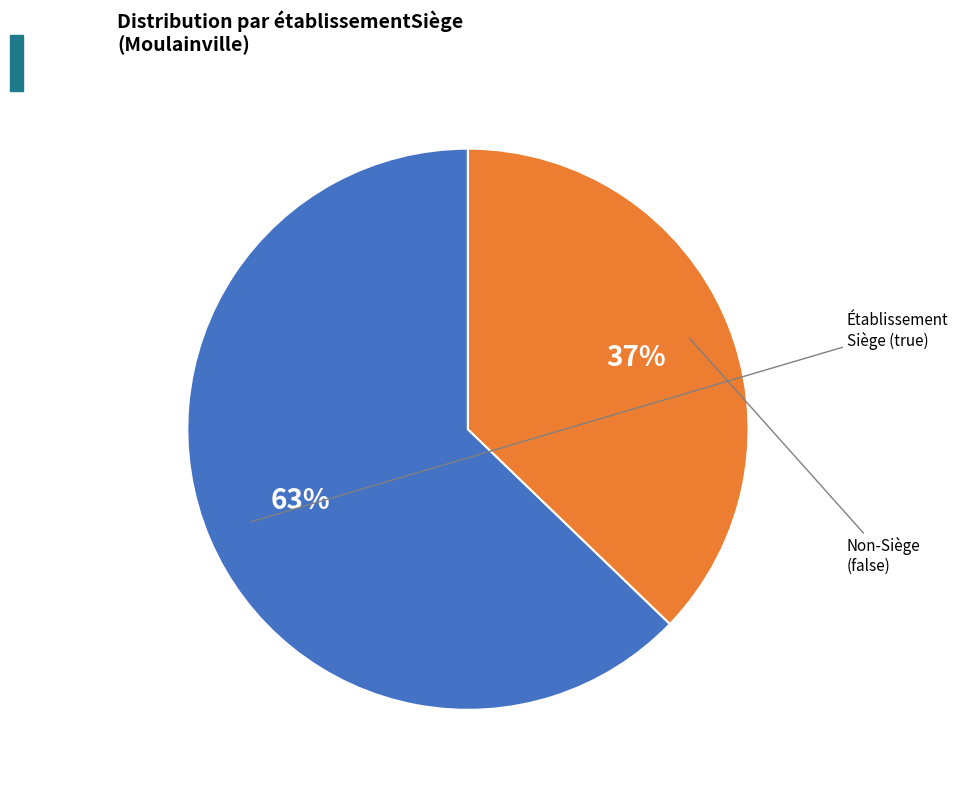

To the nearest percent, what is the difference between the largest and smallest slice percentages?

26%